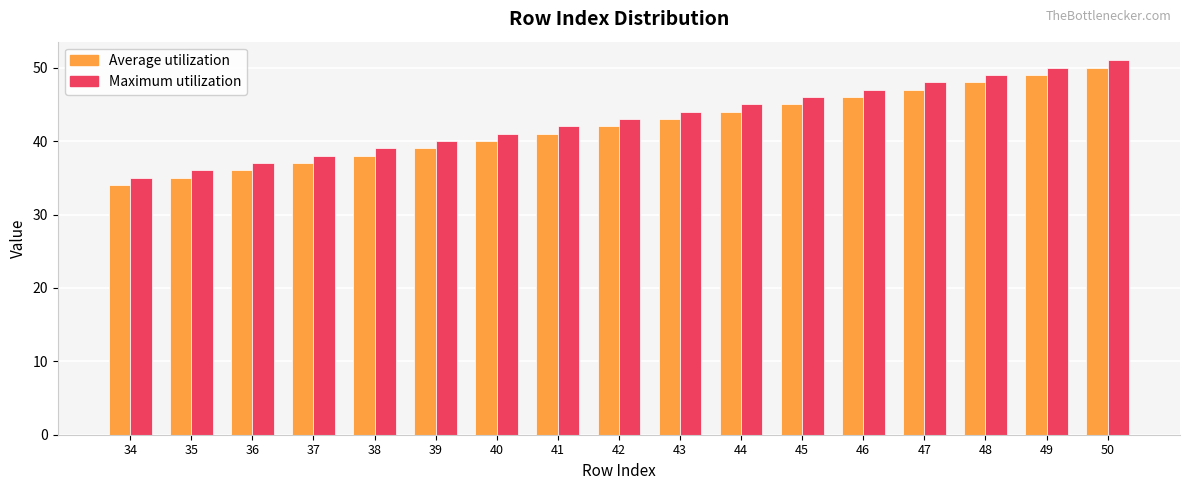

At which category is the sum across all series the highest?

50